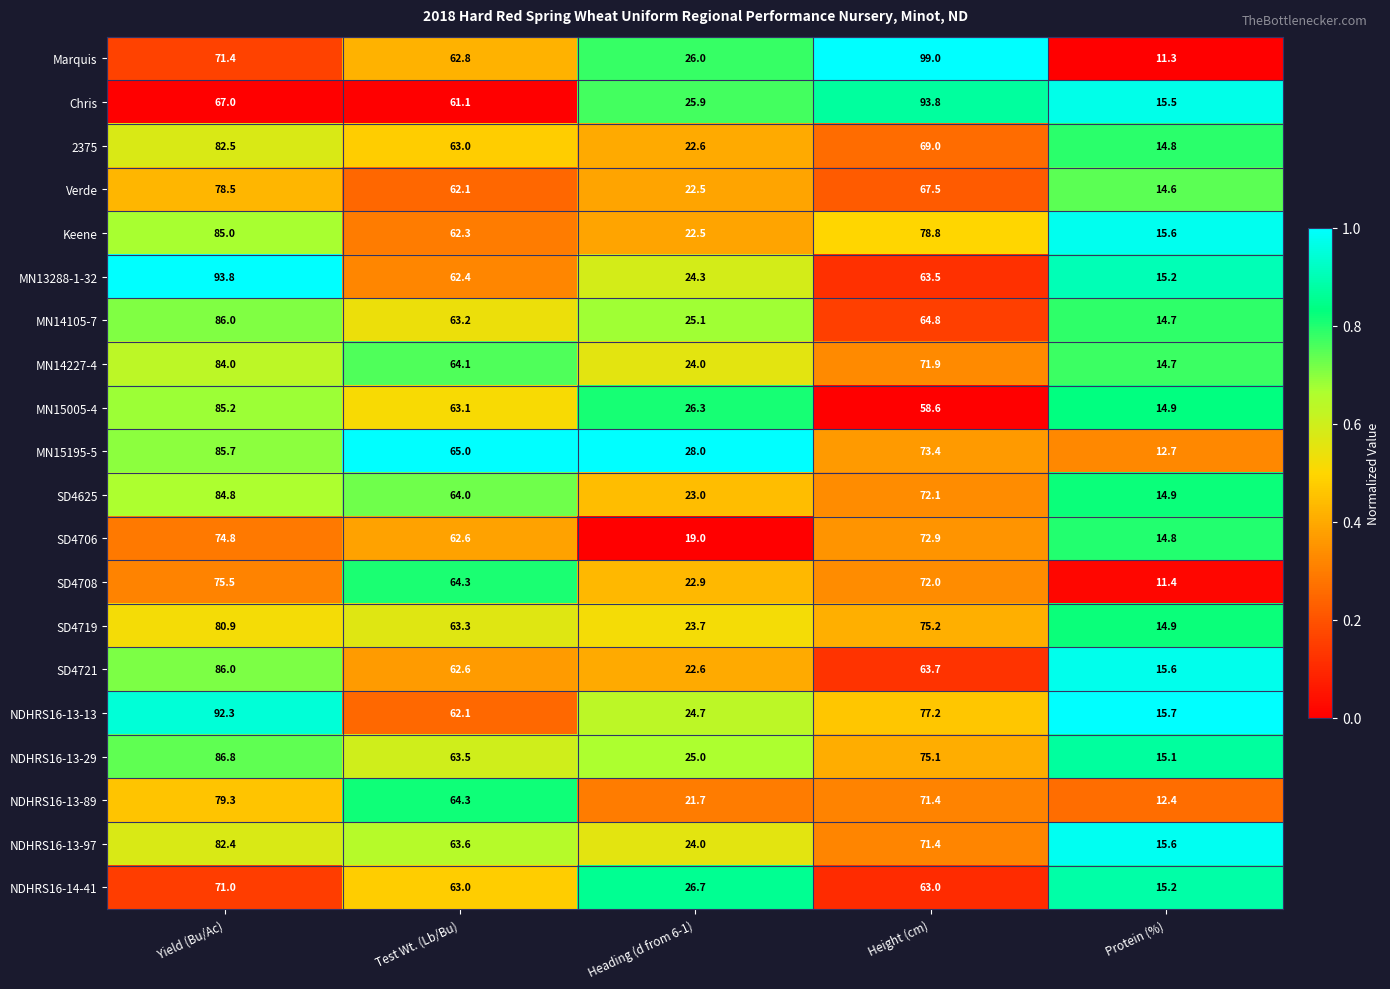

Which series changed the most between Yield (Bu/Ac) and Height (cm)?

MN13288-1-32